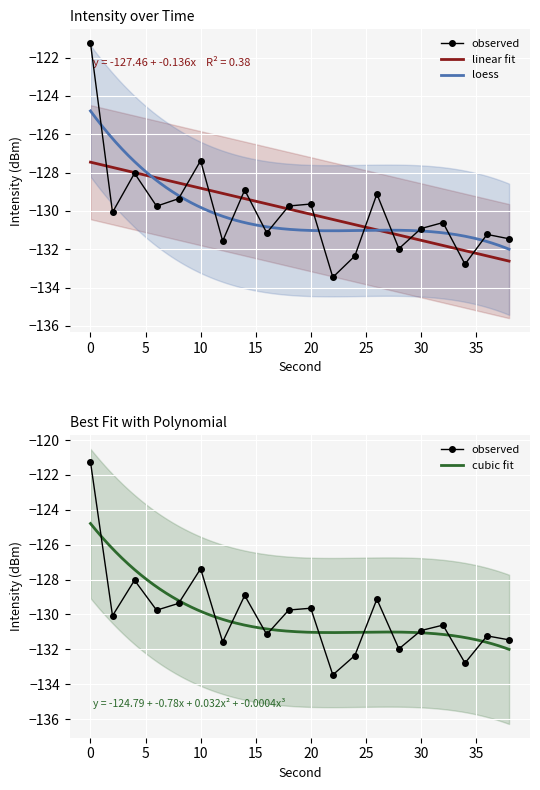

List the labels in order of value, largest first.

0, 10, 4, 14, 26, 8, 20, 18, 6, 2, 32, 30, 16, 36, 38, 12, 28, 24, 34, 22